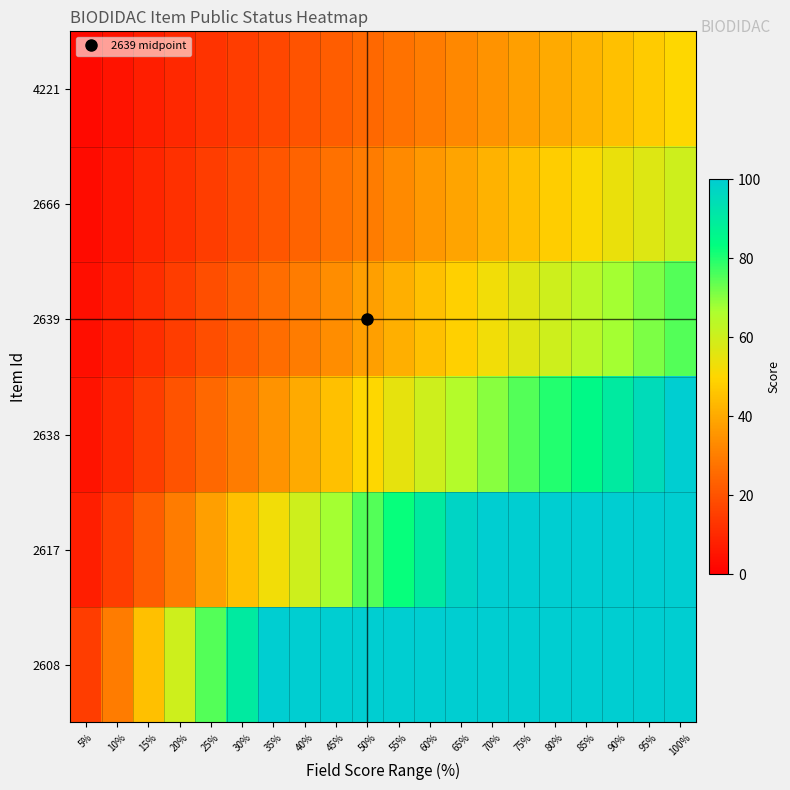

Reading left to right, extract all data points from this chart.

2608: 5%=15.0	10%=30.0	15%=45.0	20%=60.0	25%=75.0	30%=90.0	35%=100.0	40%=100.0	45%=100.0	50%=100.0	55%=100.0	60%=100.0	65%=100.0	70%=100.0	75%=100.0	80%=100.0	85%=100.0	90%=100.0	95%=100.0	100%=100.0
2617: 5%=7.5	10%=15.0	15%=22.5	20%=30.0	25%=37.5	30%=45.0	35%=52.5	40%=60.0	45%=67.5	50%=75.0	55%=82.5	60%=90.0	65%=97.5	70%=100.0	75%=100.0	80%=100.0	85%=100.0	90%=100.0	95%=100.0	100%=100.0
2638: 5%=5.0	10%=10.0	15%=15.0	20%=20.0	25%=25.0	30%=30.0	35%=35.0	40%=40.0	45%=45.0	50%=50.0	55%=55.0	60%=60.0	65%=65.0	70%=70.0	75%=75.0	80%=80.0	85%=85.0	90%=90.0	95%=95.0	100%=100.0
2639: 5%=3.8	10%=7.5	15%=11.2	20%=15.0	25%=18.8	30%=22.5	35%=26.2	40%=30.0	45%=33.8	50%=37.5	55%=41.2	60%=45.0	65%=48.8	70%=52.5	75%=56.2	80%=60.0	85%=63.8	90%=67.5	95%=71.2	100%=75.0
2666: 5%=3.0	10%=6.0	15%=9.0	20%=12.0	25%=15.0	30%=18.0	35%=21.0	40%=24.0	45%=27.0	50%=30.0	55%=33.0	60%=36.0	65%=39.0	70%=42.0	75%=45.0	80%=48.0	85%=51.0	90%=54.0	95%=57.0	100%=60.0
4221: 5%=2.5	10%=5.0	15%=7.5	20%=10.0	25%=12.5	30%=15.0	35%=17.5	40%=20.0	45%=22.5	50%=25.0	55%=27.5	60%=30.0	65%=32.5	70%=35.0	75%=37.5	80%=40.0	85%=42.5	90%=45.0	95%=47.5	100%=50.0